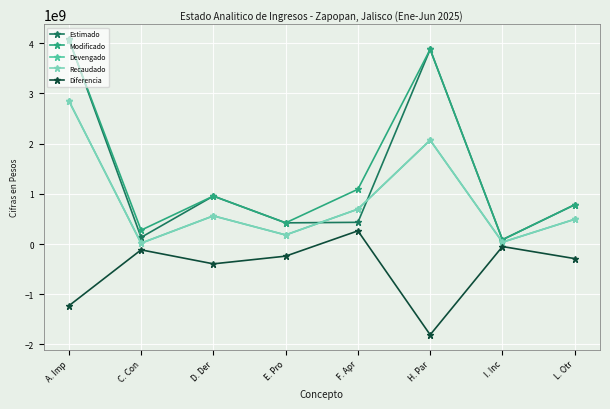

Which series has the largest total across all categories?

Modificado